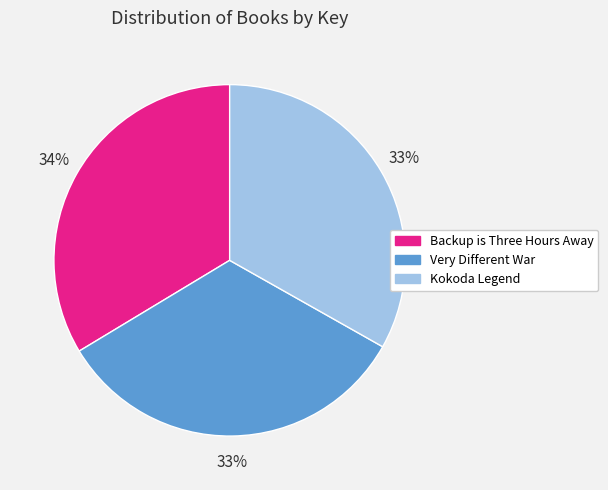

What is the ratio of the value at Backup is Three Hours Away to the value at Very Different War?

1.0